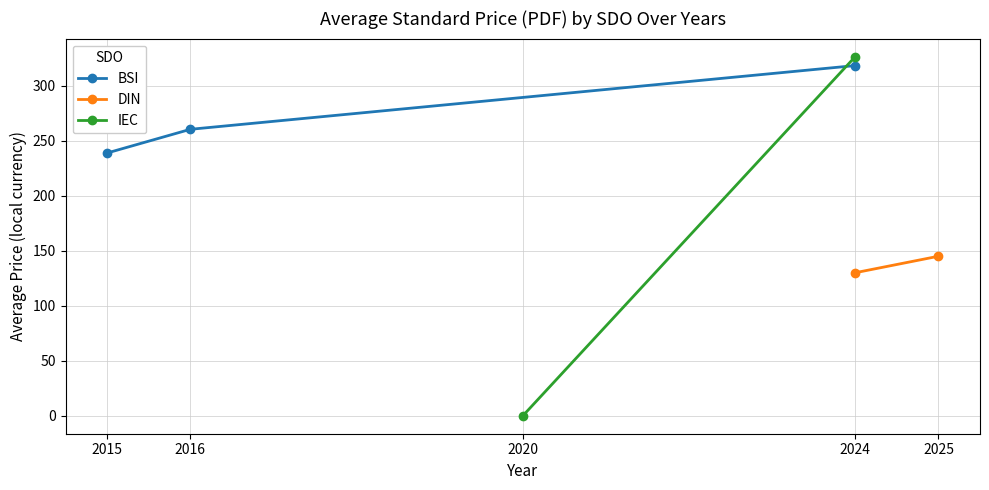

True or false: BSI has a value of 239.0 at 2015.

True